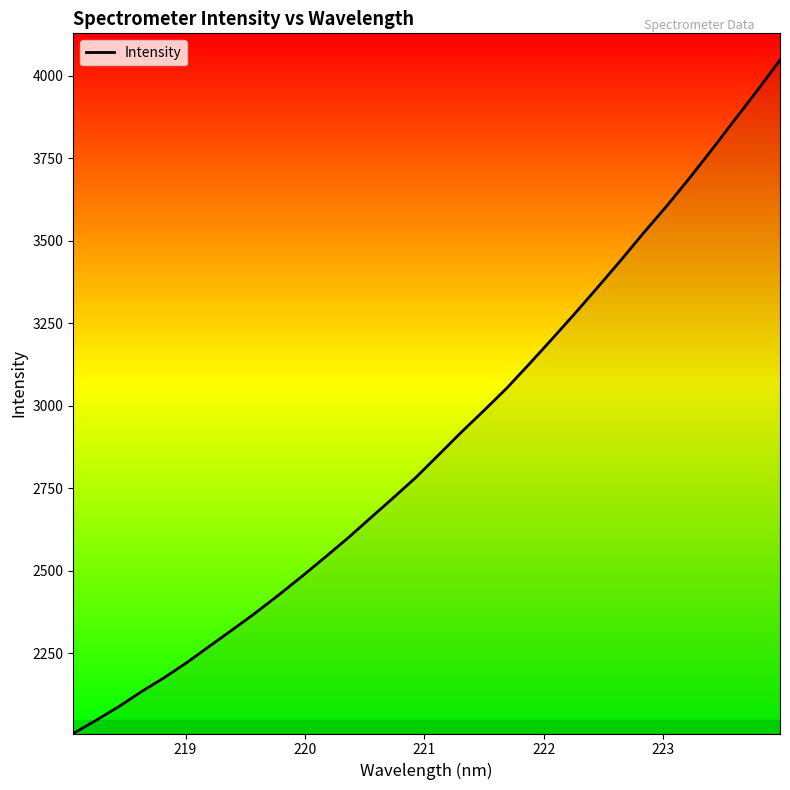

What is the smallest value displayed?

2007.1